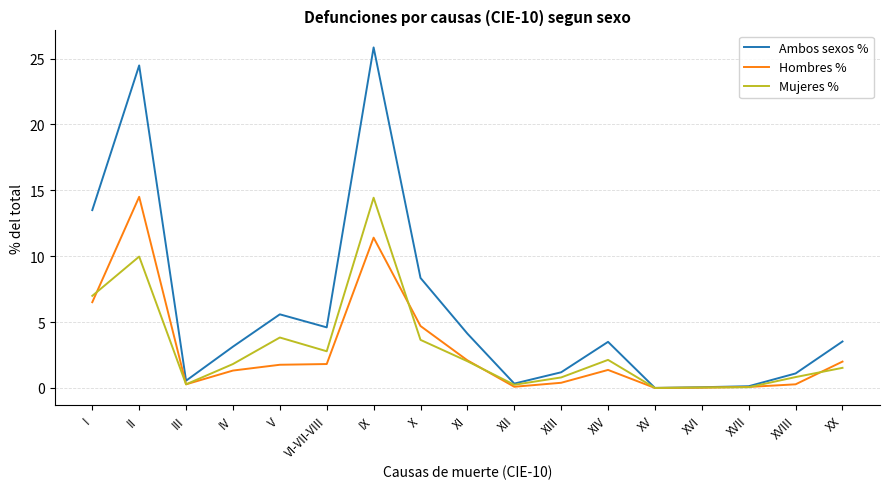

What is the total value across all series at XI?

8.2